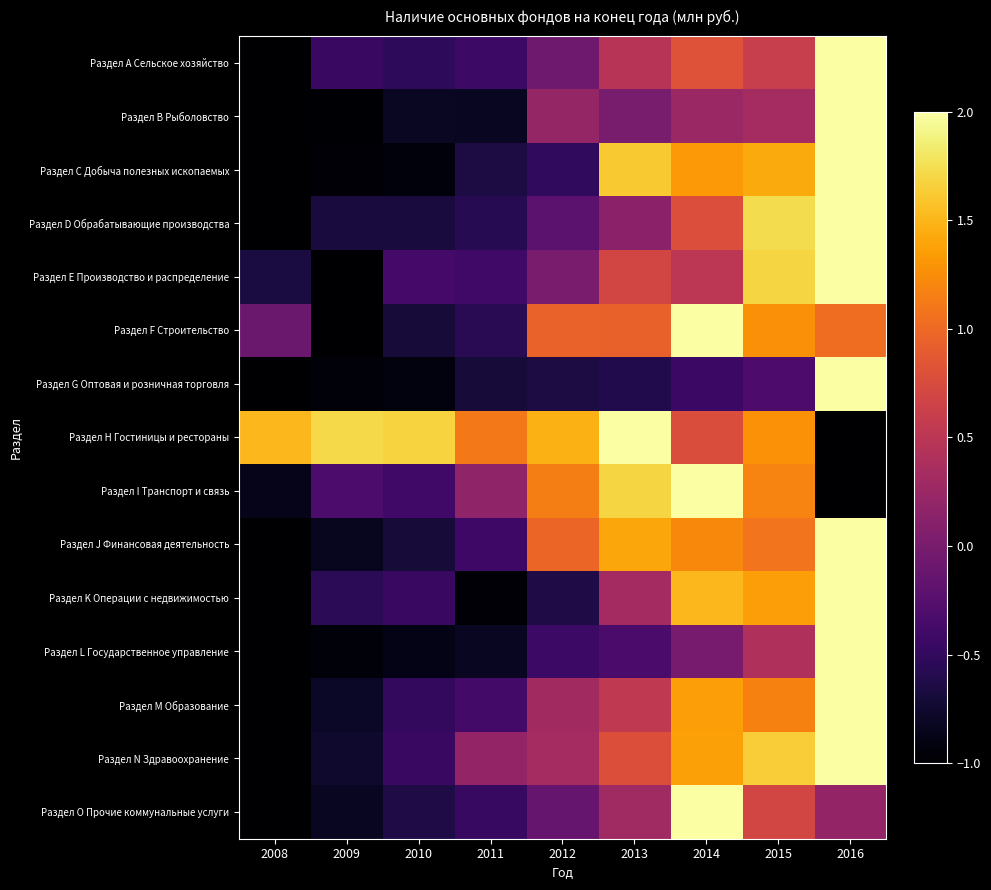

Reading right to left, what are all the values shown in this chart?

Раздел А Сельское хозяйство: 2016=2.0	2015=0.6	2014=0.8	2013=0.5	2012=-0.1	2011=-0.4	2010=-0.5	2009=-0.5	2008=-1.0
Раздел В Рыболовство: 2016=2.0	2015=0.3	2014=0.3	2013=0.0	2012=0.2	2011=-0.8	2010=-0.8	2009=-1.0	2008=-1.0
Раздел С Добыча полезных ископаемых: 2016=2.0	2015=1.4	2014=1.3	2013=1.6	2012=-0.5	2011=-0.7	2010=-0.9	2009=-1.0	2008=-1.0
Раздел D Обрабатывающие производства: 2016=2.0	2015=1.7	2014=0.8	2013=0.1	2012=-0.2	2011=-0.6	2010=-0.7	2009=-0.7	2008=-1.0
Раздел Е Производство и распределение: 2016=2.0	2015=1.7	2014=0.5	2013=0.7	2012=0.0	2011=-0.4	2010=-0.4	2009=-1.0	2008=-0.7
Раздел F Строительство: 2016=1.0	2015=1.3	2014=2.0	2013=0.9	2012=1.0	2011=-0.6	2010=-0.7	2009=-1.0	2008=-0.1
Раздел G Оптовая и розничная торговля: 2016=2.0	2015=-0.3	2014=-0.4	2013=-0.6	2012=-0.7	2011=-0.7	2010=-0.9	2009=-0.9	2008=-1.0
Раздел Н Гостиницы и рестораны: 2016=-1.0	2015=1.3	2014=0.8	2013=2.0	2012=1.5	2011=1.1	2010=1.7	2009=1.7	2008=1.5
Раздел I Транспорт и связь: 2016=-1.0	2015=1.2	2014=2.0	2013=1.7	2012=1.1	2011=0.2	2010=-0.4	2009=-0.3	2008=-0.9
Раздел J Финансовая деятельность: 2016=2.0	2015=1.1	2014=1.2	2013=1.4	2012=1.0	2011=-0.4	2010=-0.7	2009=-0.8	2008=-1.0
Раздел K Операции с недвижимостью: 2016=2.0	2015=1.4	2014=1.5	2013=0.3	2012=-0.6	2011=-1.0	2010=-0.5	2009=-0.5	2008=-1.0
Раздел L Государственное управление: 2016=2.0	2015=0.4	2014=-0.0	2013=-0.3	2012=-0.4	2011=-0.8	2010=-0.9	2009=-0.9	2008=-1.0
Раздел M Образование: 2016=2.0	2015=1.2	2014=1.4	2013=0.5	2012=0.3	2011=-0.4	2010=-0.5	2009=-0.8	2008=-1.0
Раздел N Здравоохранение: 2016=2.0	2015=1.6	2014=1.4	2013=0.8	2012=0.3	2011=0.2	2010=-0.5	2009=-0.8	2008=-1.0
Раздел O Прочие коммунальные услуги: 2016=0.2	2015=0.7	2014=2.0	2013=0.3	2012=-0.1	2011=-0.5	2010=-0.6	2009=-0.8	2008=-1.0